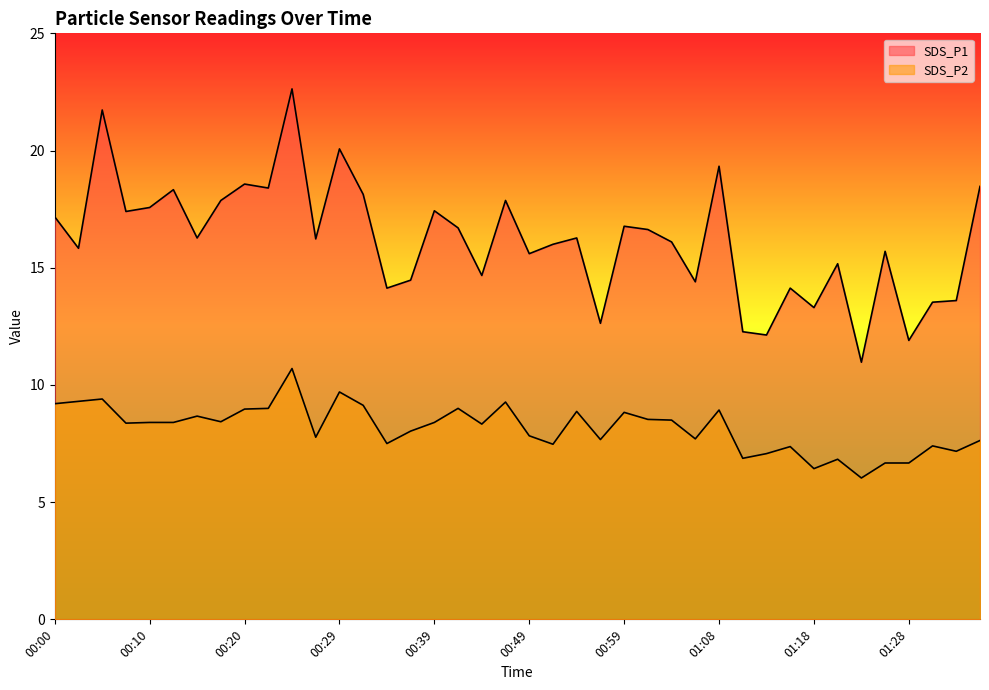

How many values in the SDS_P1 series are below 16?

17